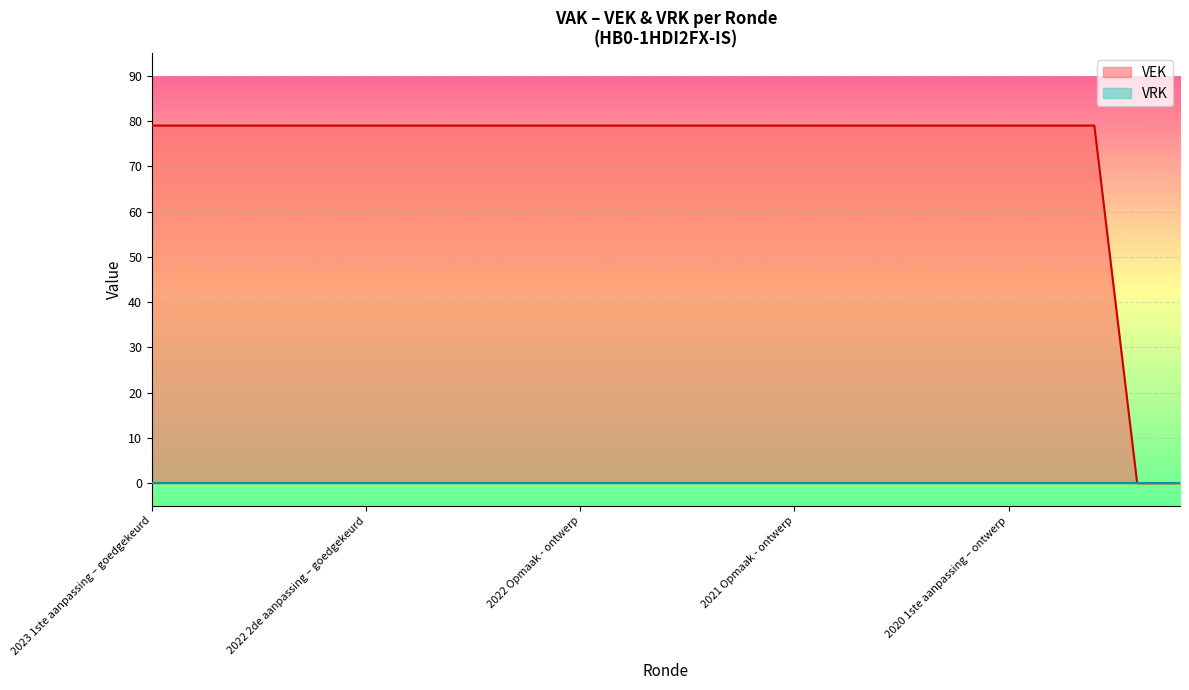

What is the label of the 17th point from the left?

2020 uitvoering